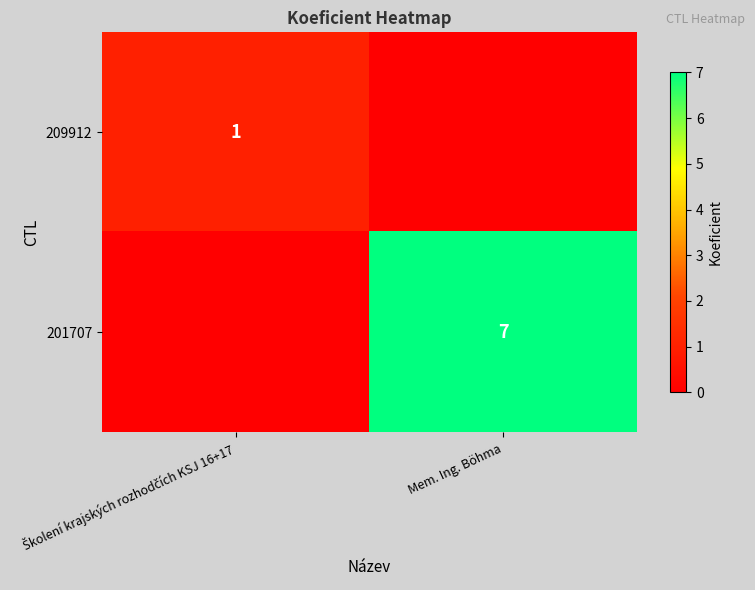

Is it true that 201707 equals 7 at Mem. Ing. Böhma?

True